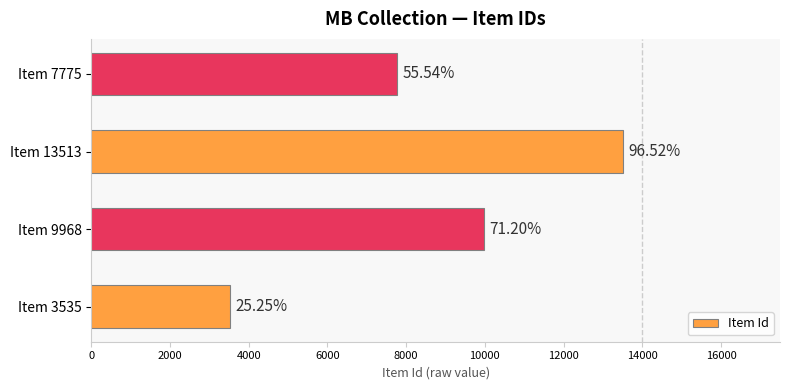

Count the values in the range 7775 to 13513.

3